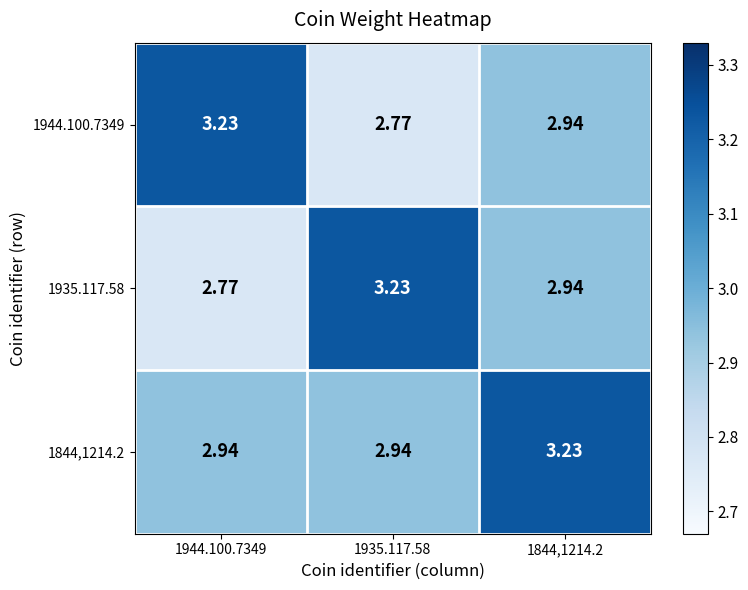

Reading left to right, list all the values displayed in this chart.

1944.100.7349: 1944.100.7349=3.2	1935.117.58=2.8	1844,1214.2=2.9
1935.117.58: 1944.100.7349=2.8	1935.117.58=3.2	1844,1214.2=2.9
1844,1214.2: 1944.100.7349=2.9	1935.117.58=2.9	1844,1214.2=3.2